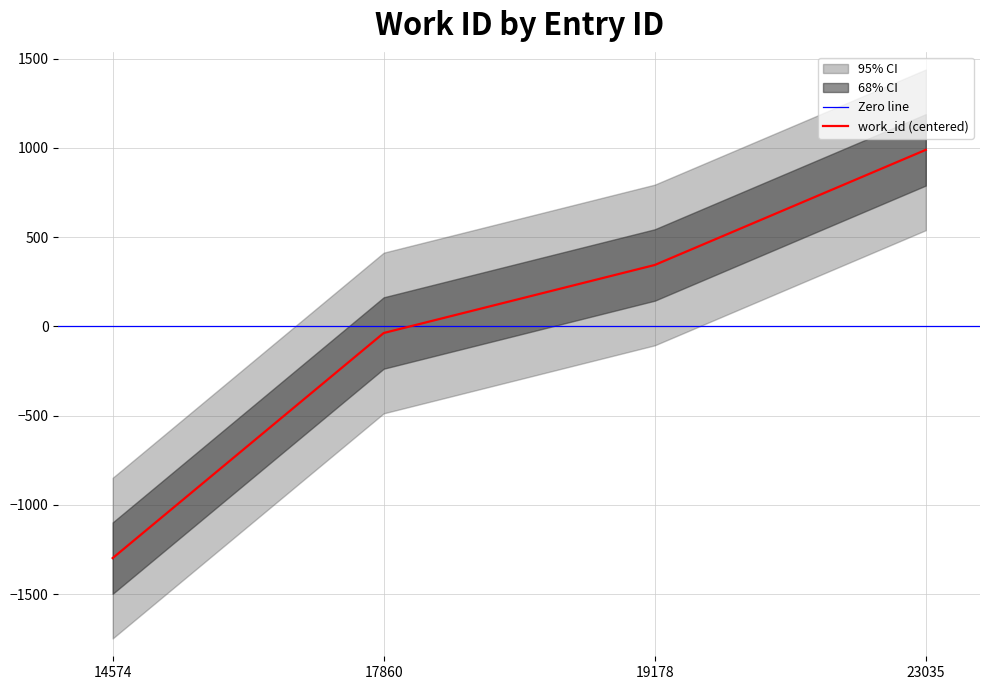

The chart shows a value of -1985.0 at 14574. True or false?

False